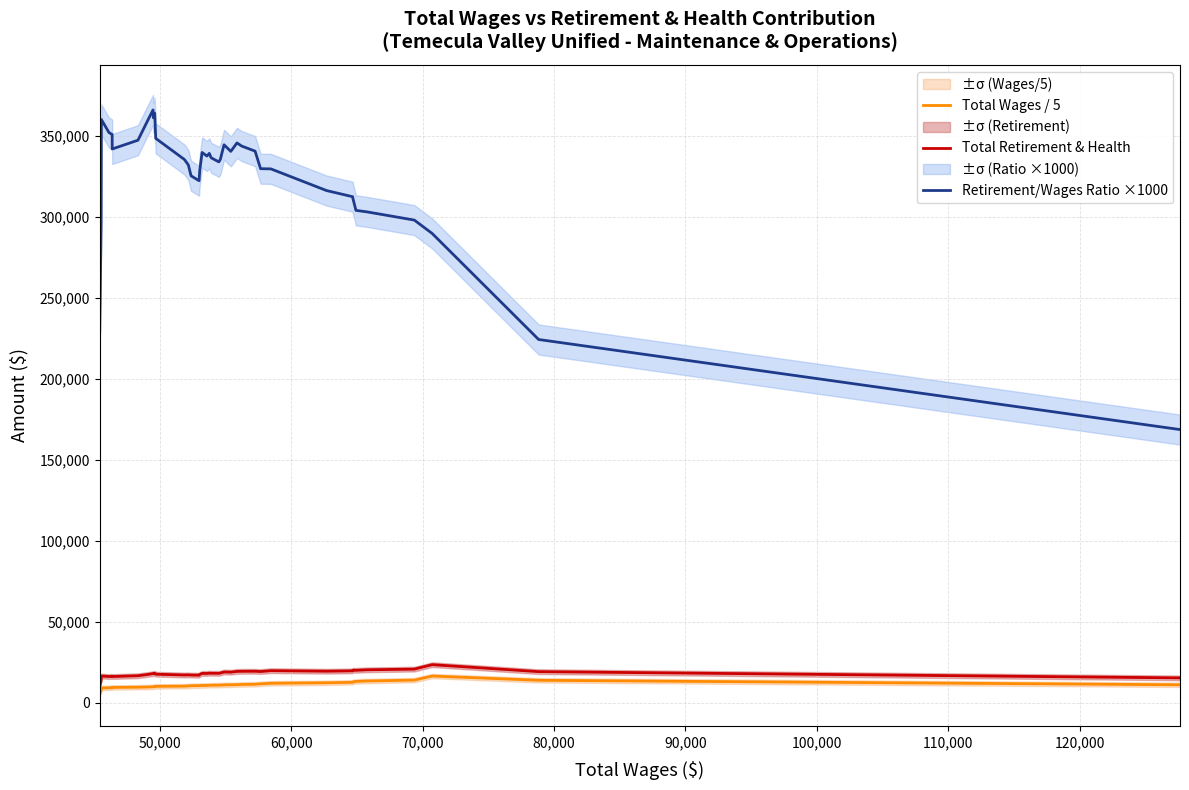

Which series has the largest total across all categories?

Retirement/Wages Ratio ×1000